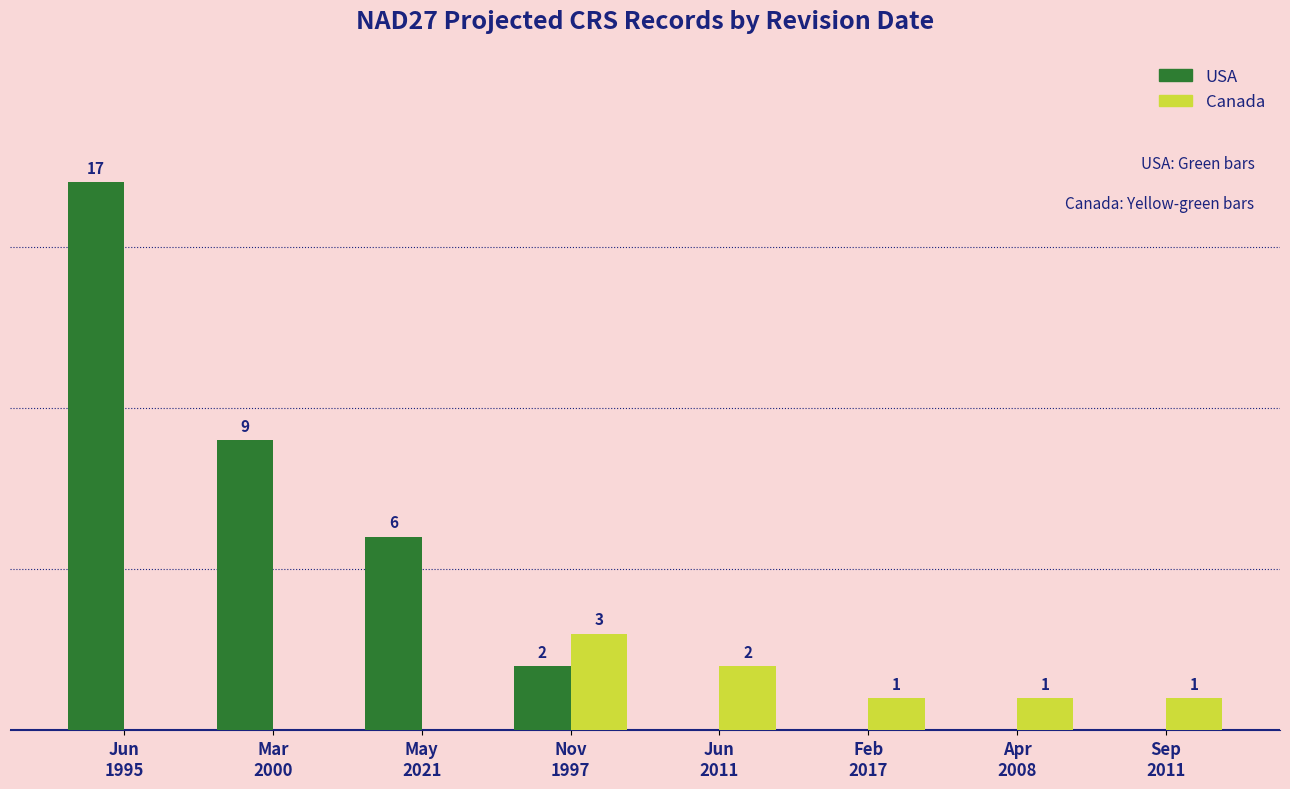

Which series has the largest total across all categories?

USA